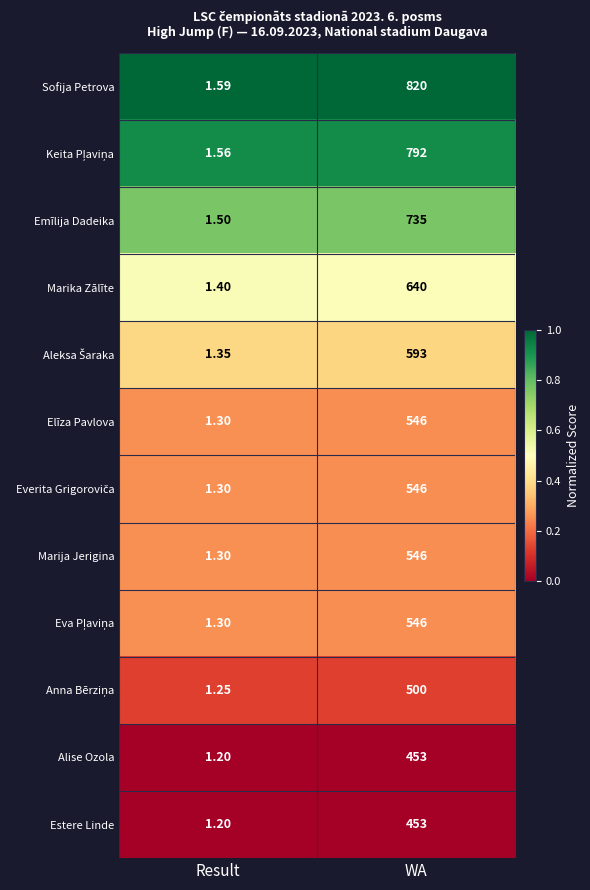

Where is Marika Zālīte nearest to the value 320?

Result